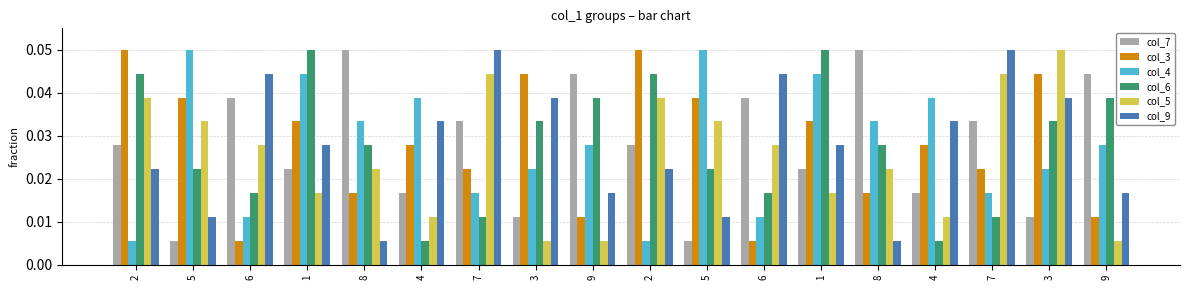

Reading right to left, transcribe all the data shown in this chart.

col_7: 0.0	0.0	0.0	0.0	0.1	0.0	0.0	0.0	0.0	0.0	0.0	0.0	0.0	0.1	0.0	0.0	0.0	0.0
col_3: 0.0	0.0	0.0	0.0	0.0	0.0	0.0	0.0	0.1	0.0	0.0	0.0	0.0	0.0	0.0	0.0	0.0	0.1
col_4: 0.0	0.0	0.0	0.0	0.0	0.0	0.0	0.1	0.0	0.0	0.0	0.0	0.0	0.0	0.0	0.0	0.1	0.0
col_6: 0.0	0.0	0.0	0.0	0.0	0.1	0.0	0.0	0.0	0.0	0.0	0.0	0.0	0.0	0.1	0.0	0.0	0.0
col_5: 0.0	0.1	0.0	0.0	0.0	0.0	0.0	0.0	0.0	0.0	0.0	0.0	0.0	0.0	0.0	0.0	0.0	0.0
col_9: 0.0	0.0	0.1	0.0	0.0	0.0	0.0	0.0	0.0	0.0	0.0	0.1	0.0	0.0	0.0	0.0	0.0	0.0